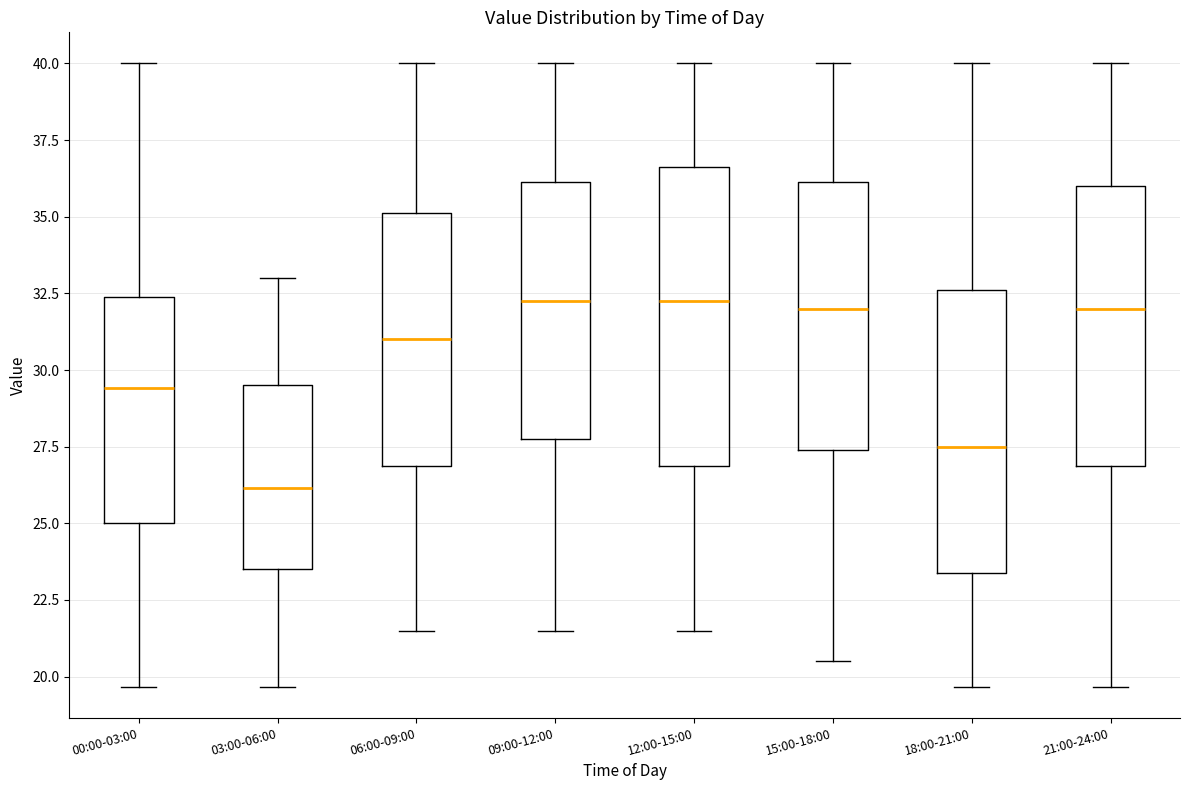

Where is the upper edge of the box for 09:00-12:00 on the y-axis? The values are not printed on the chart, so give them approximately, as read against the axis.

36.0